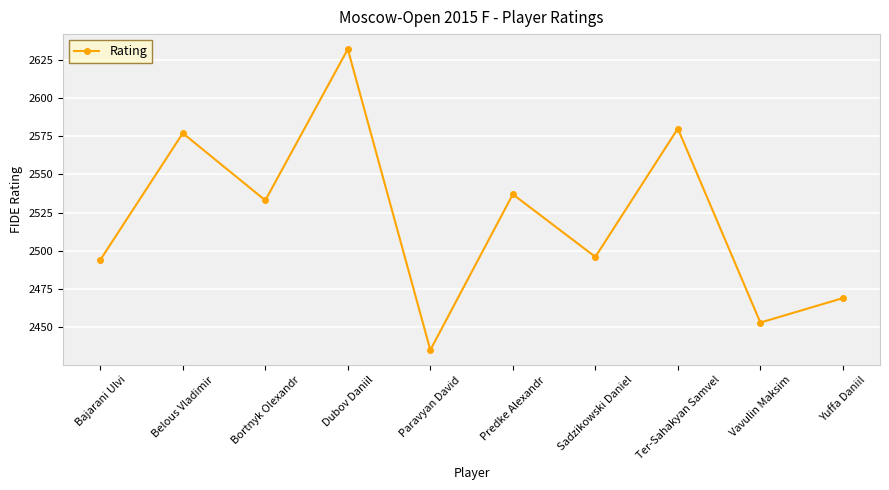

What is the label of the 6th point from the right?

Paravyan David